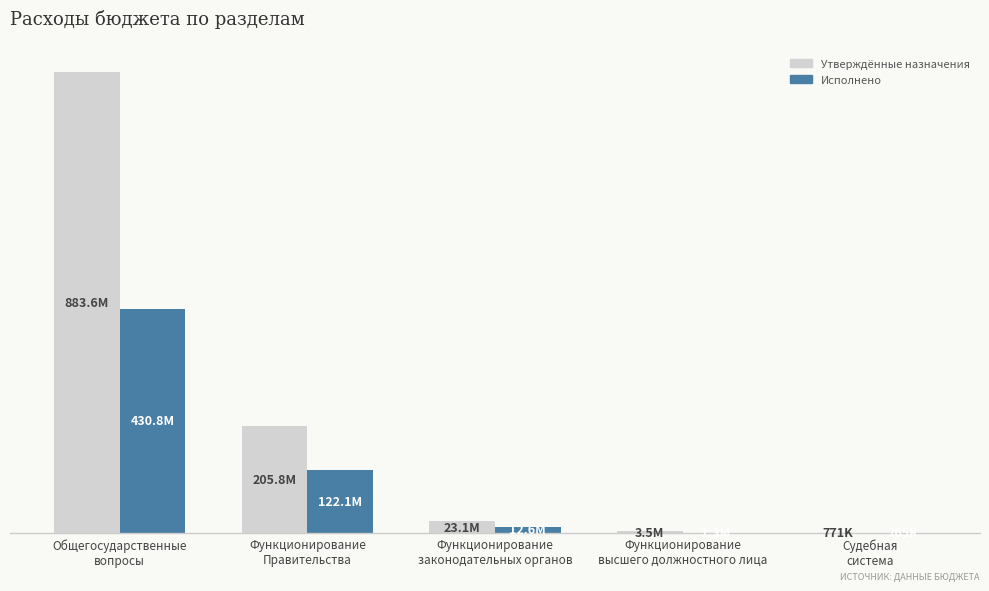

What is the label of the 2nd bar from the left?

Функционирование
Правительства